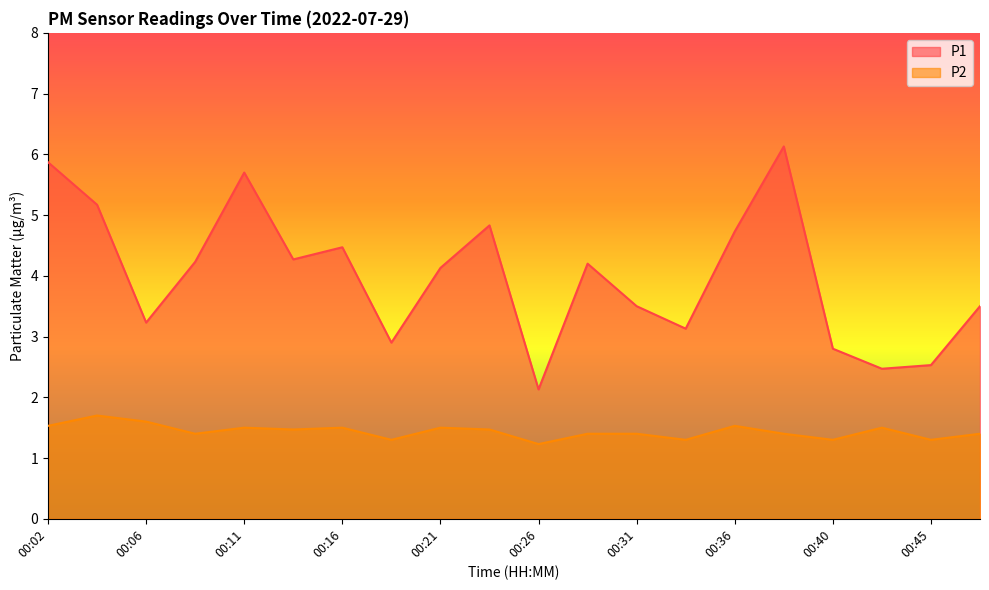

The value of P2 at 00:16 is 0.9. True or false?

False